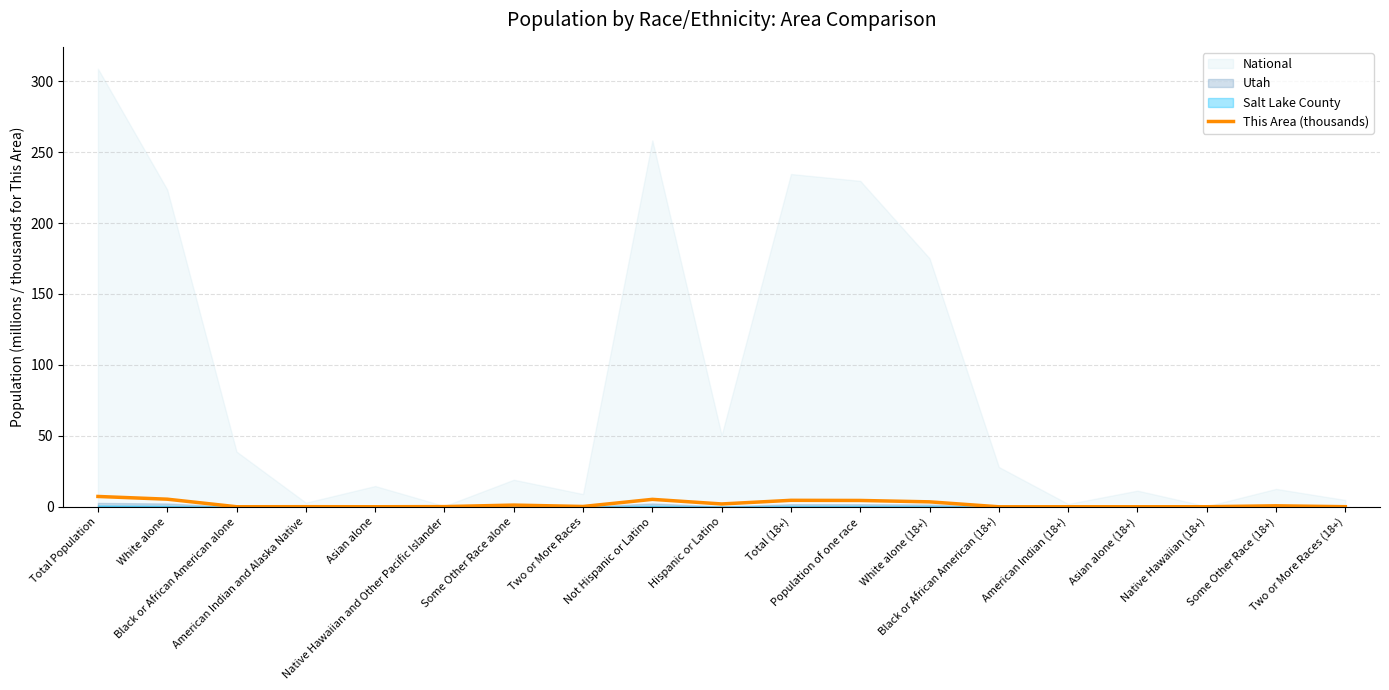

Where is the first local minimum?

Black or African American alone